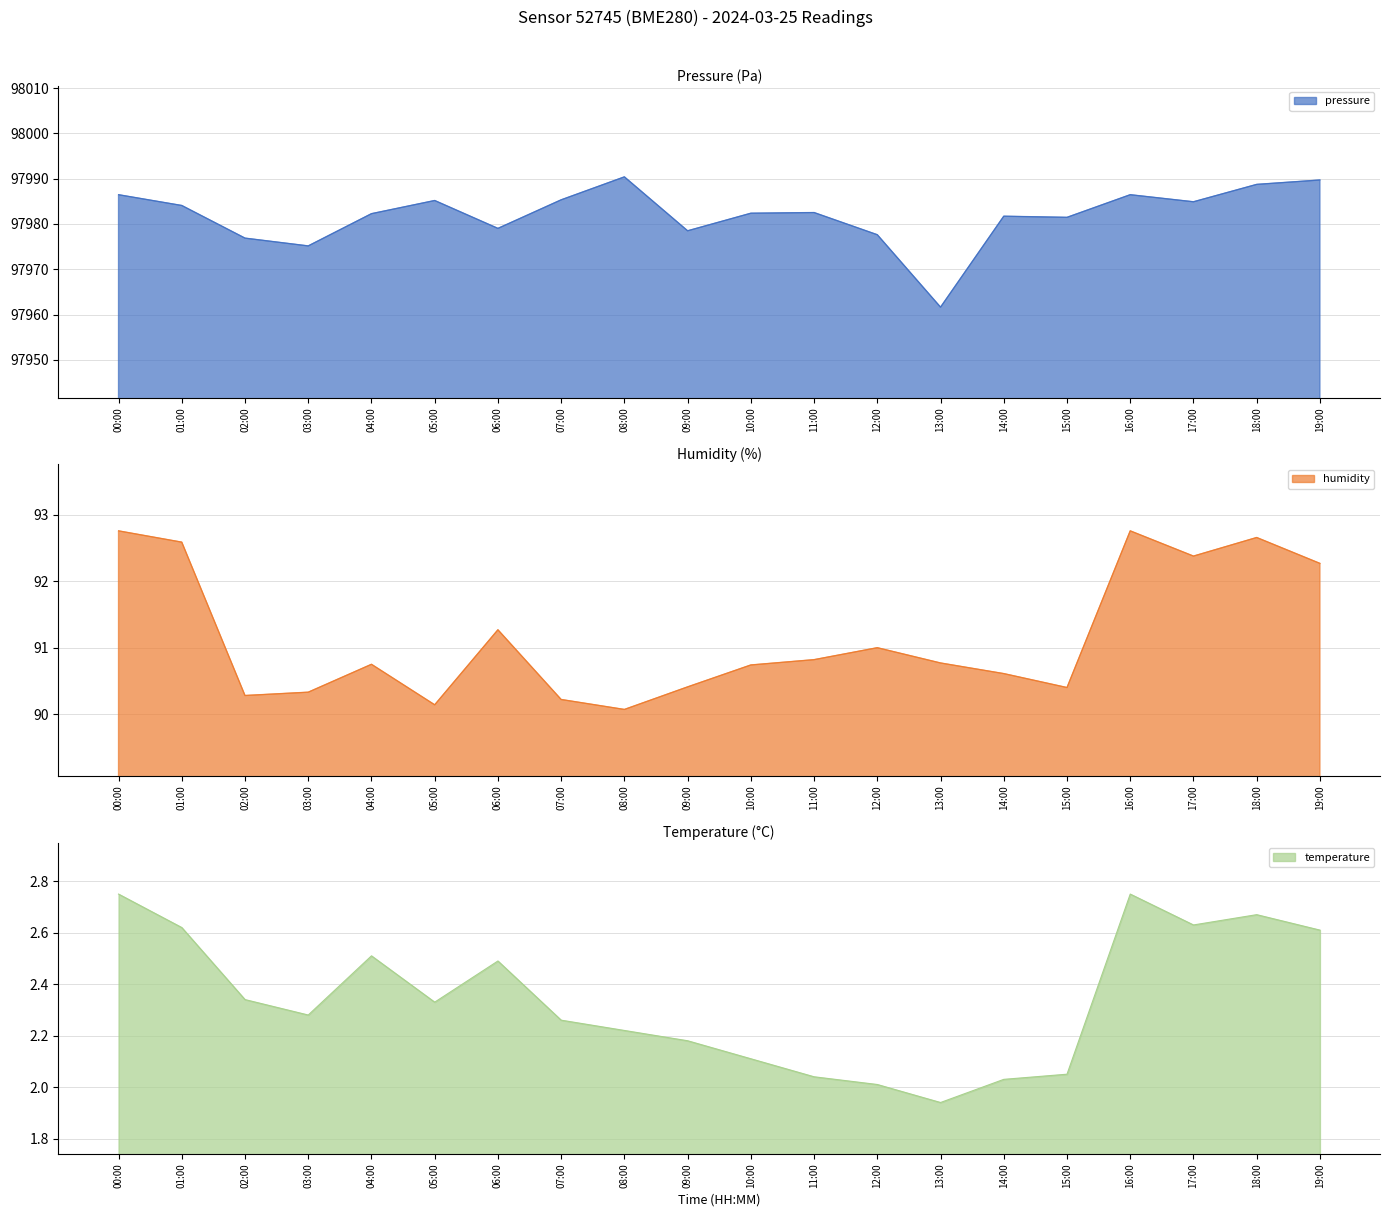

The pressure series shows 176062.6 at 10:00. True or false?

False